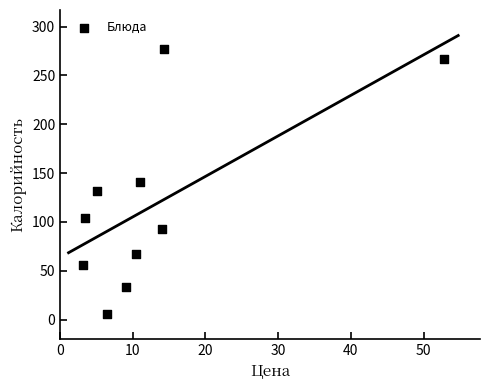

What is the average Y value?

118